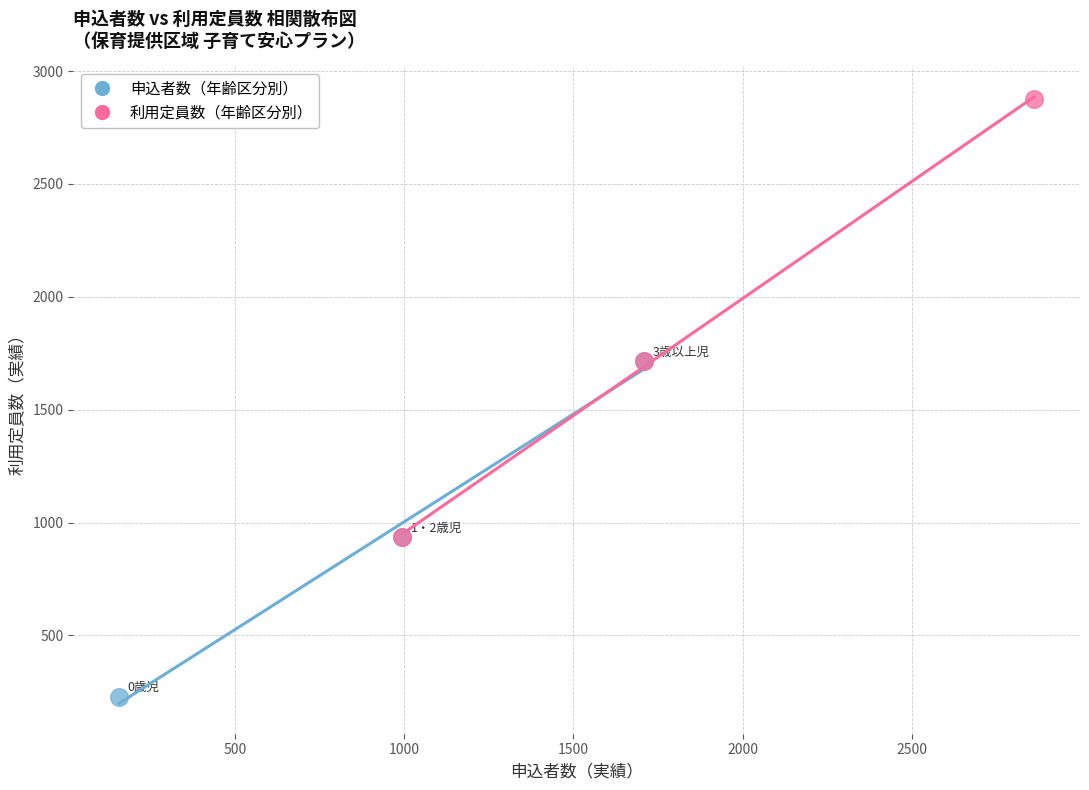

Which series contains the highest Y value?

利用定員数（年齢区分別）